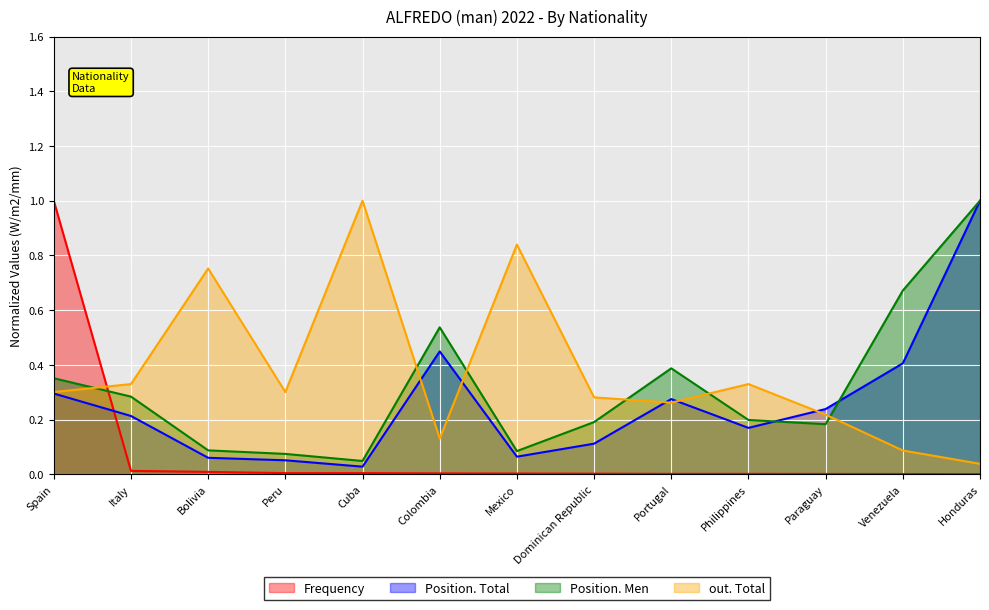

Which category has the highest value in the out. Total series?

Cuba